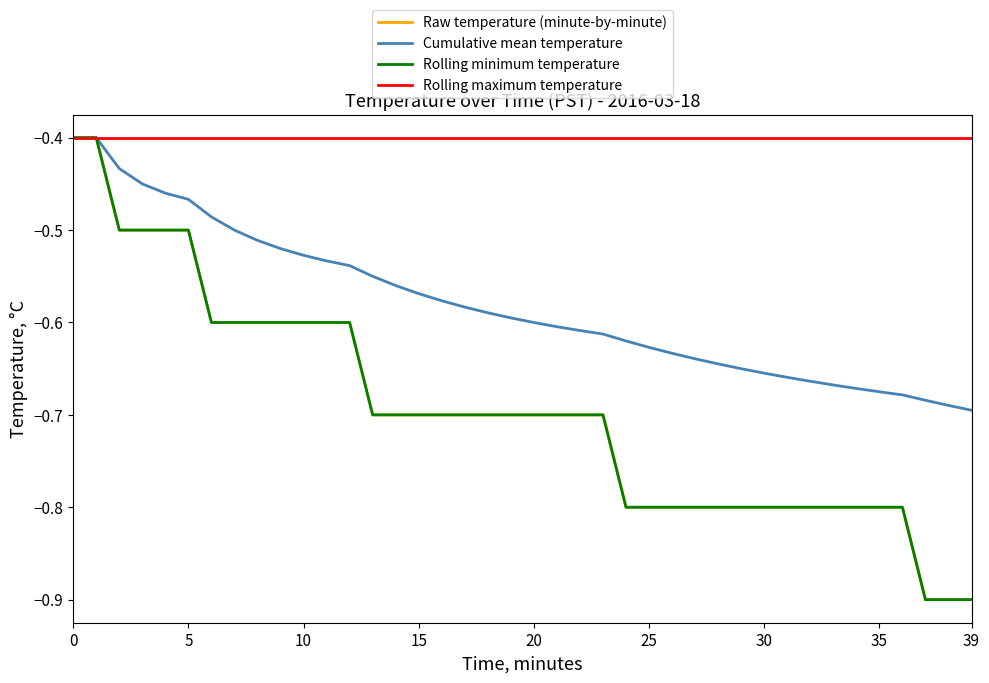

Does the chart display data point markers on the line(s)?

No